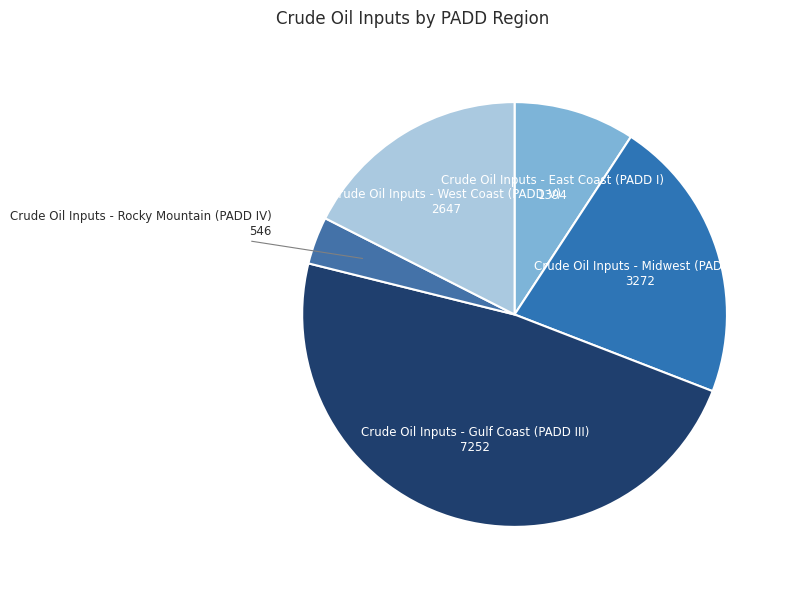

Count the number of slices in the pie.

5